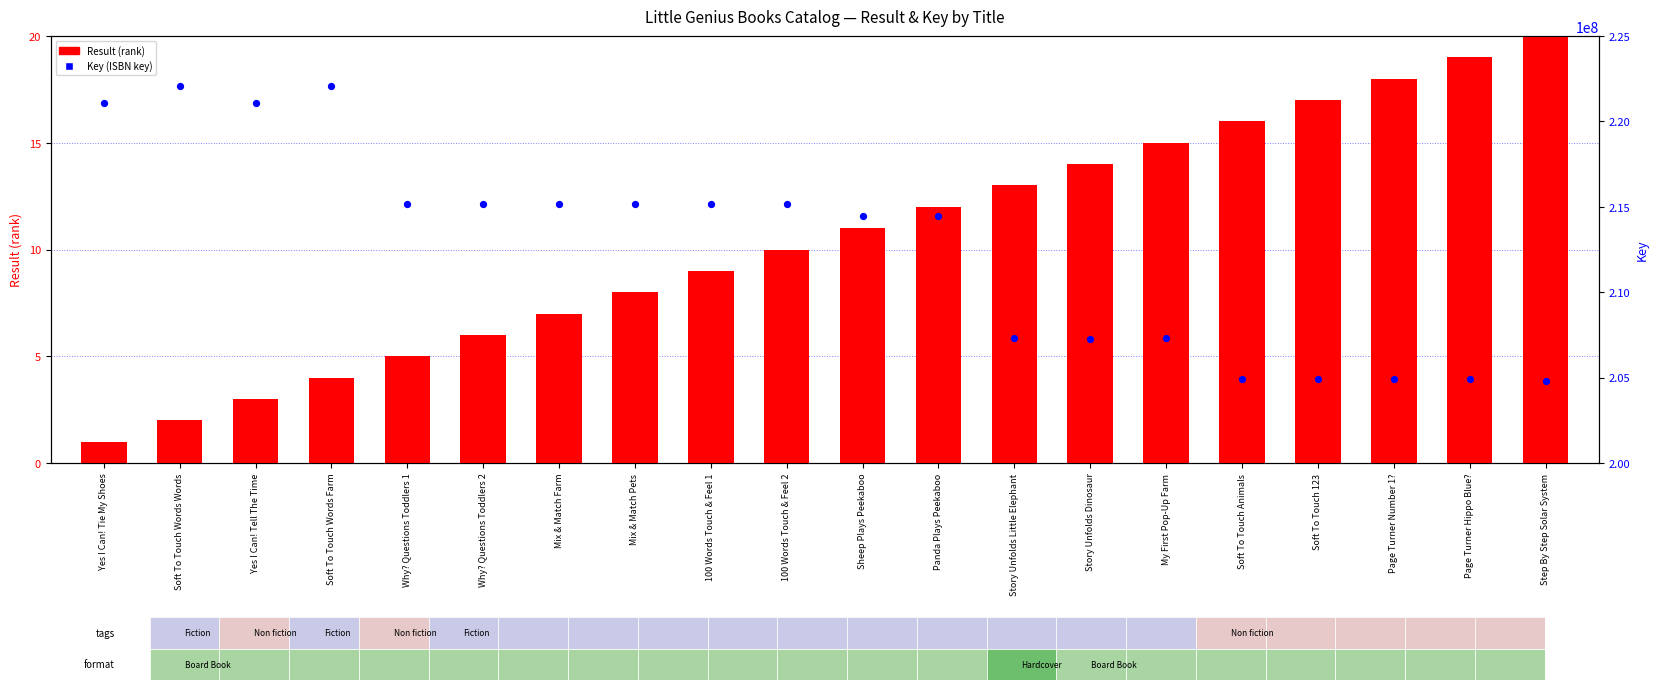

Which series has the largest total across all categories?

Key (ISBN key)